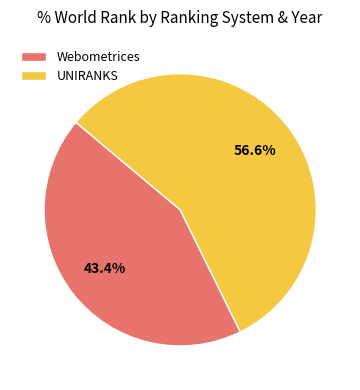

How many segments does this pie chart have?

2